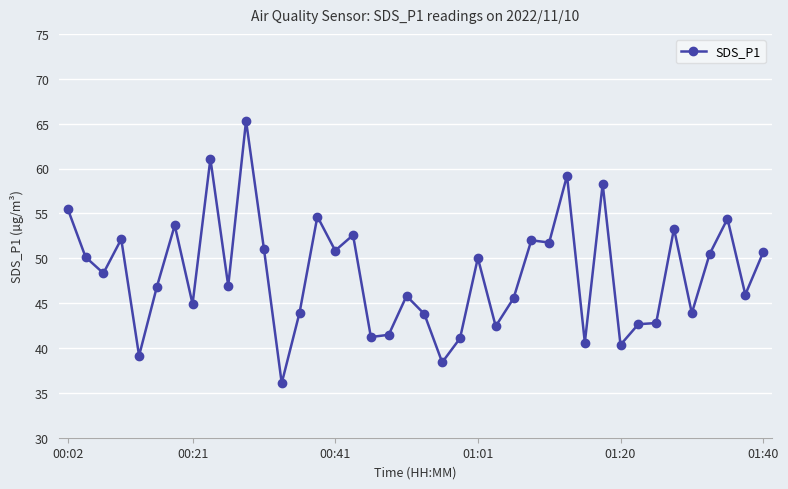

Count the number of categories in the chart.

40